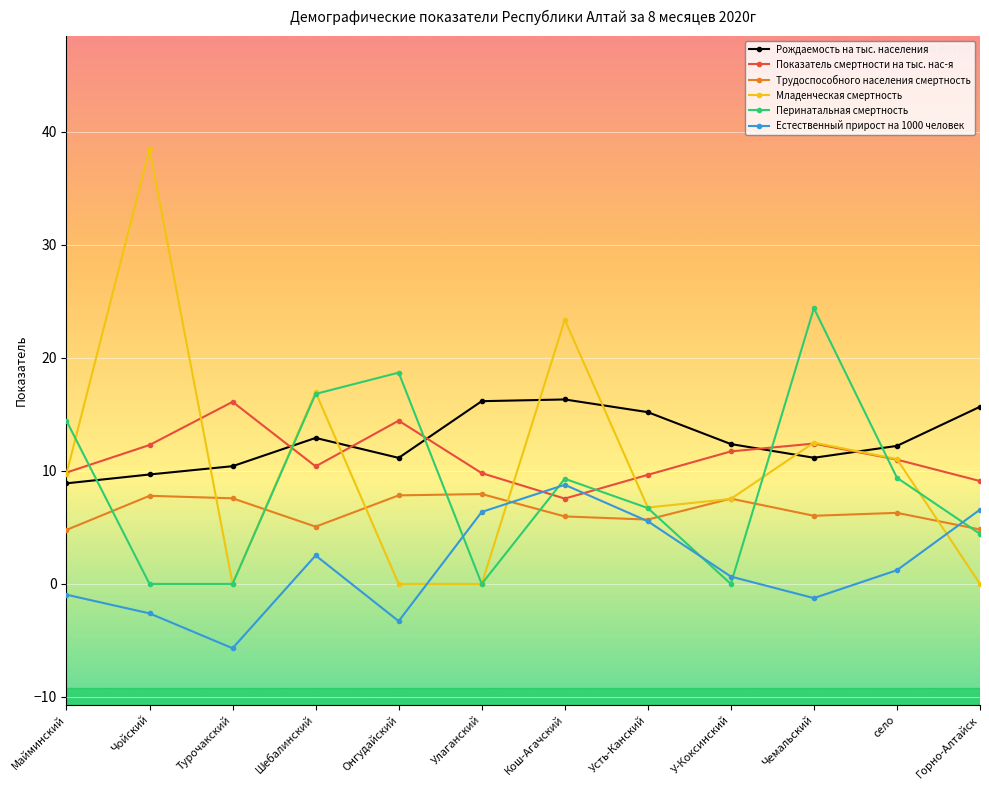

Which category has the lowest value across all series?

Турочакский